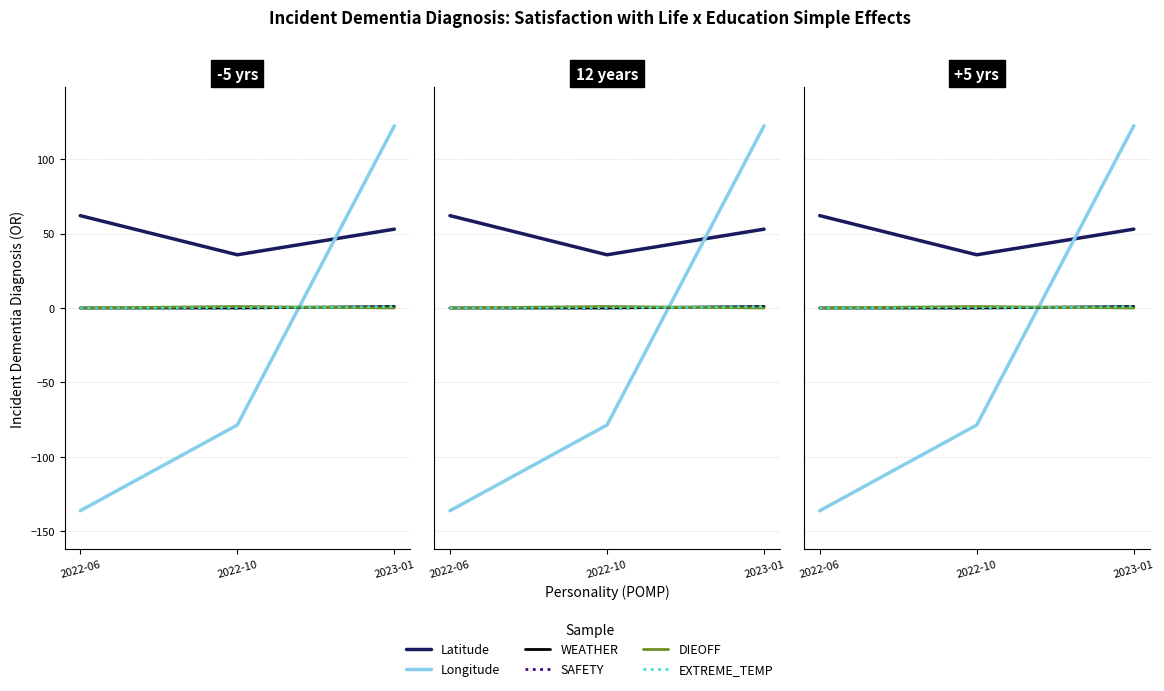

Is this an area chart (filled region under the line)?

No